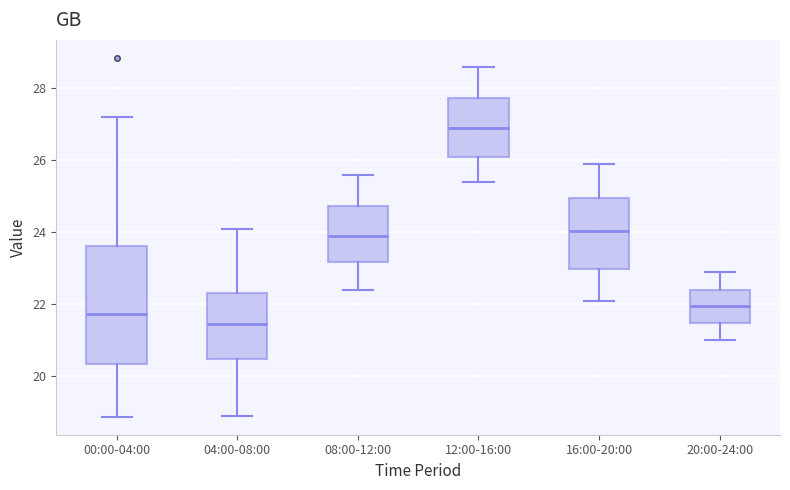

Reading left to right, read every box against the y-axis: the position of its median line, the range the box covers, and the ends of its whiskers. The values are not printed on the chart, so give them approximately, as read against the axis.

00:00-04:00: median 21.8, box 20.4 to 23.6, whiskers 18.8 to 27.2
04:00-08:00: median 21.4, box 20.4 to 22.4, whiskers 19.0 to 24.2
08:00-12:00: median 24.0, box 23.2 to 24.8, whiskers 22.4 to 25.6
12:00-16:00: median 27.0, box 26.2 to 27.8, whiskers 25.4 to 28.6
16:00-20:00: median 24.0, box 23.0 to 25.0, whiskers 22.2 to 26.0
20:00-24:00: median 22.0, box 21.4 to 22.4, whiskers 21.0 to 23.0